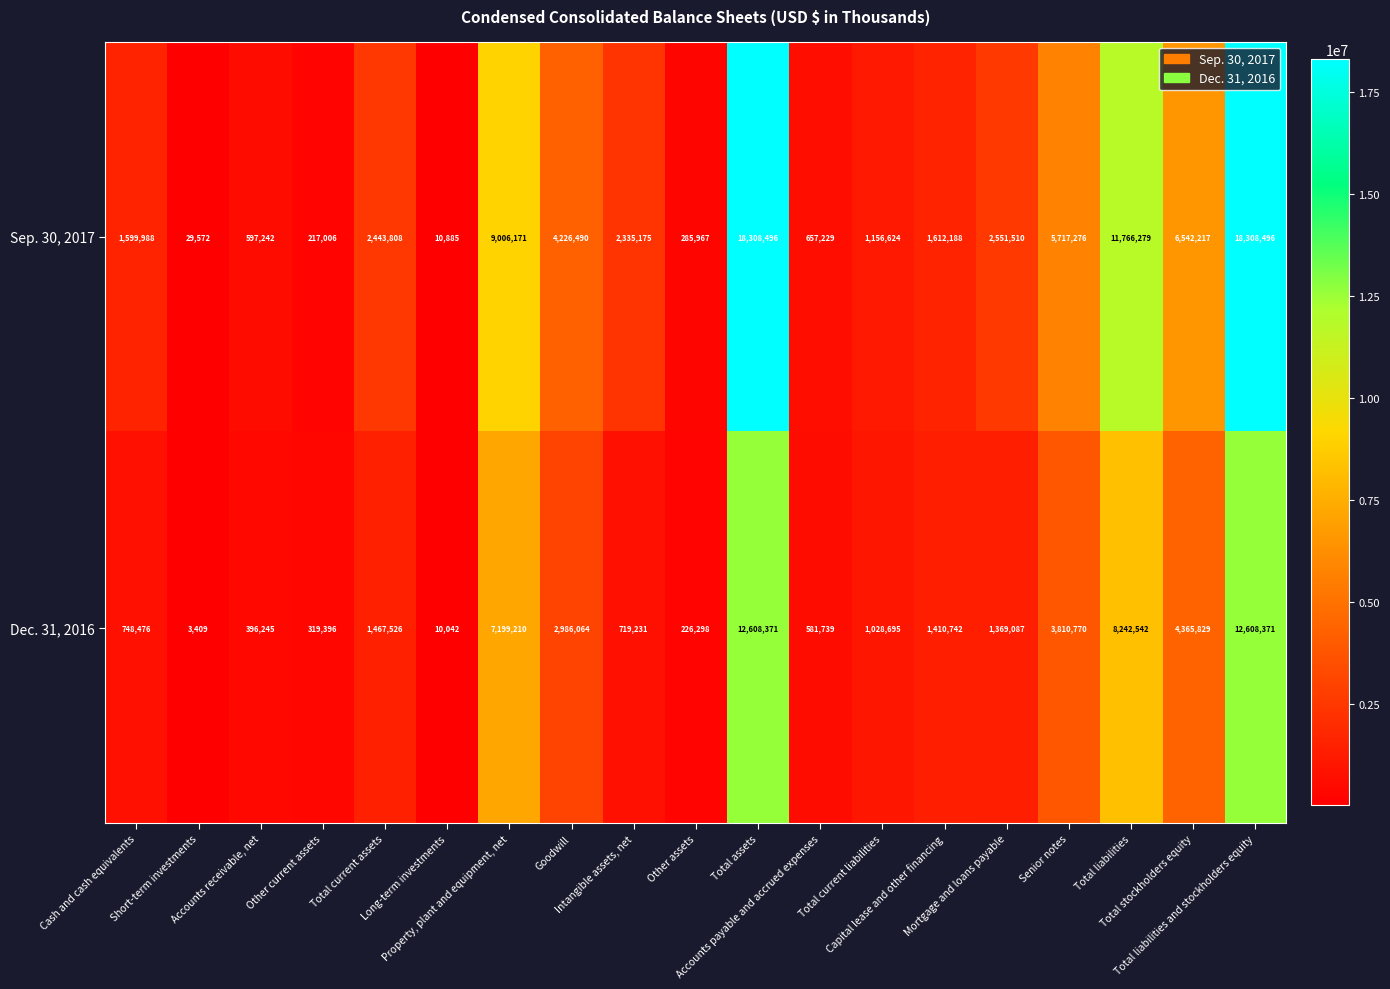

Rank the series by their maximum value, from lowest to highest.

Dec. 31, 2016, Sep. 30, 2017